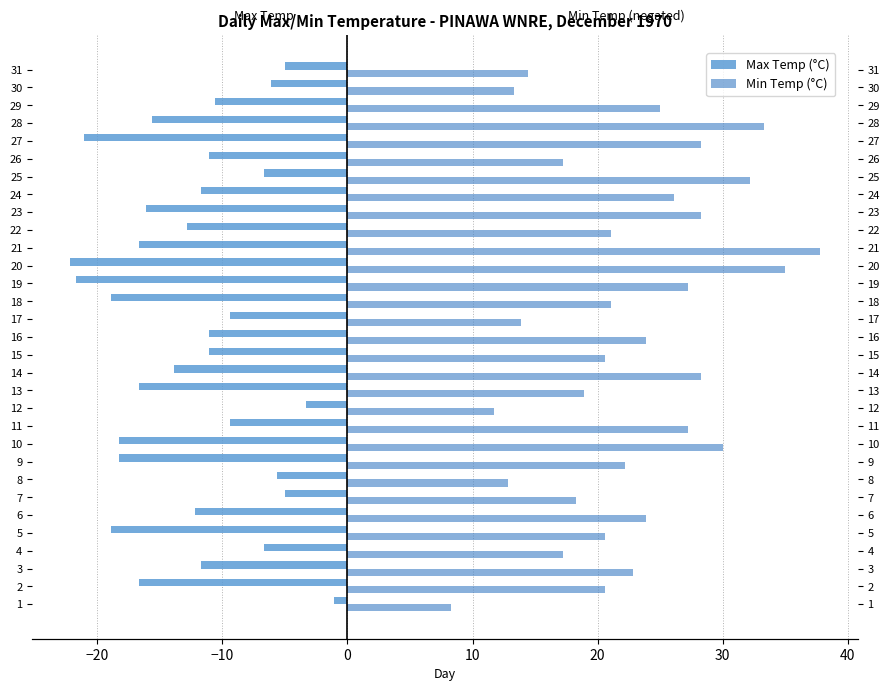

List the series in order of their overall mean, lowest first.

Max Temp (°C), Min Temp (°C)